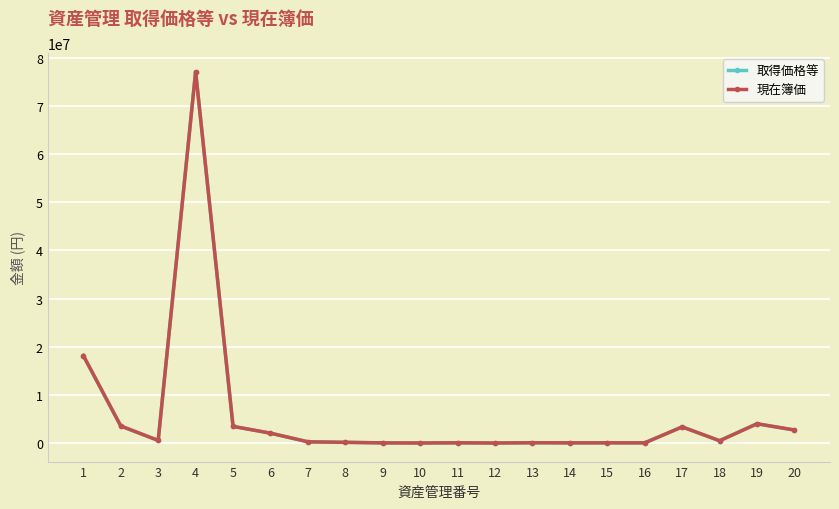

True or false: 現在簿価 and 取得価格等 cross at least once.

False